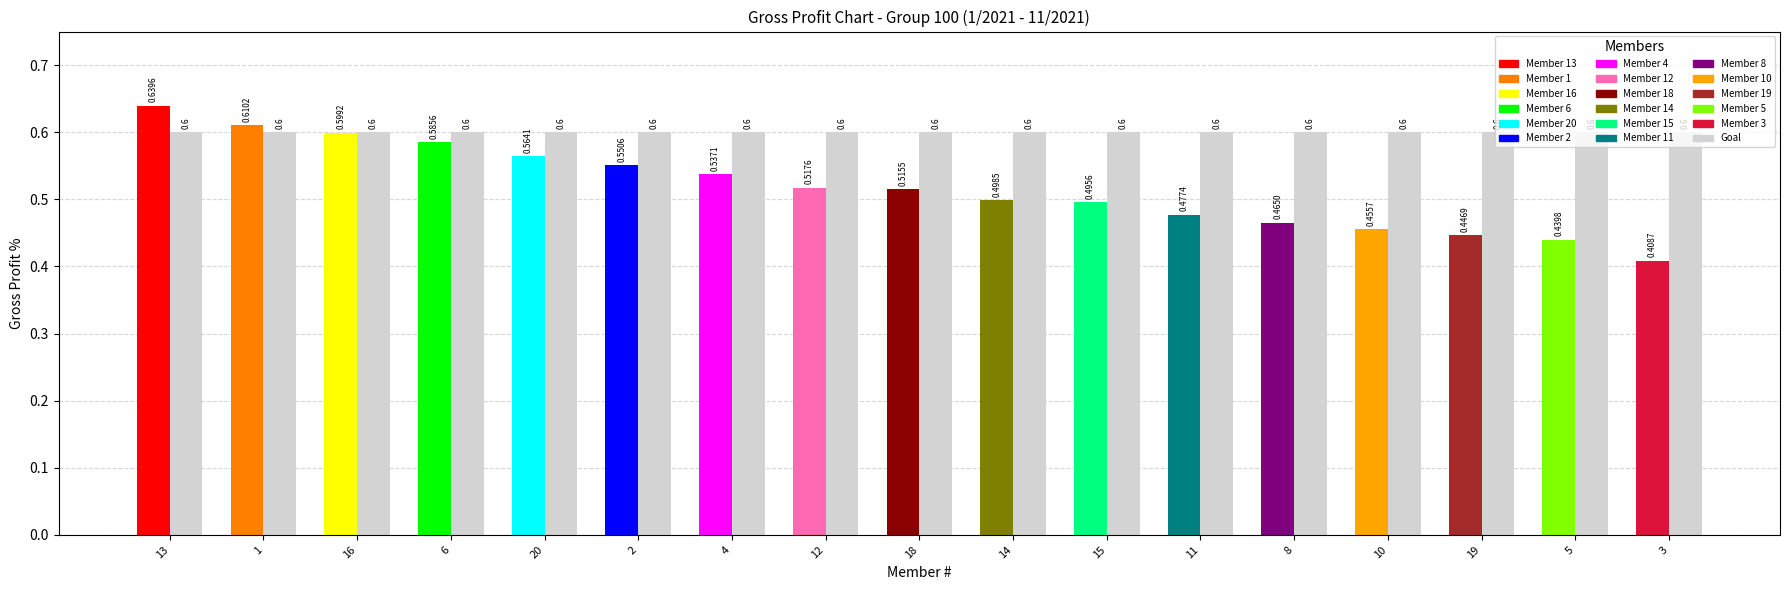

Which category has the lowest value in the Gross Profit % series?

3